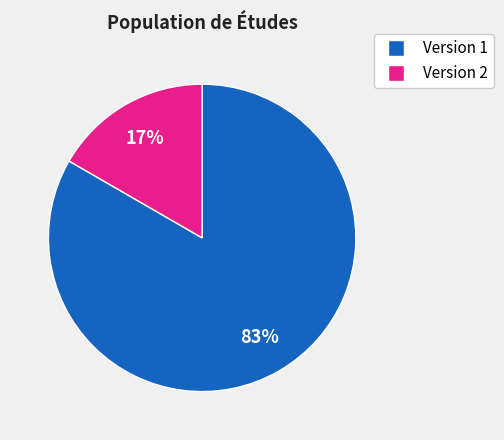

To the nearest percent, what is the average slice percentage?

50%